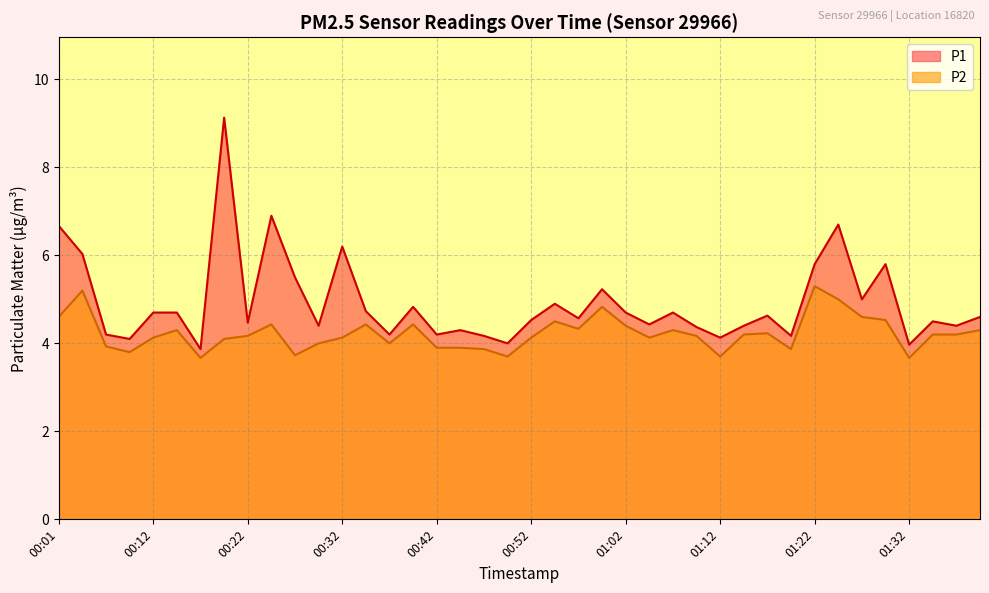

What is the greatest value displayed?

9.1